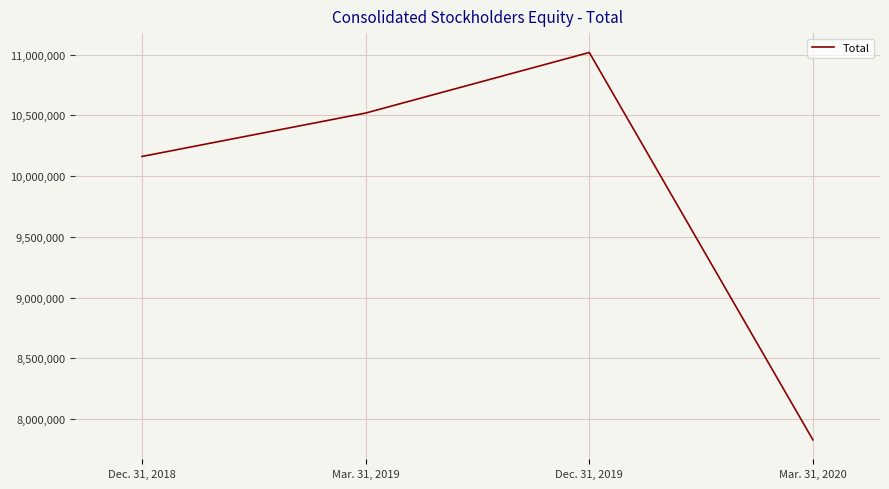

Is this an area chart (filled region under the line)?

No